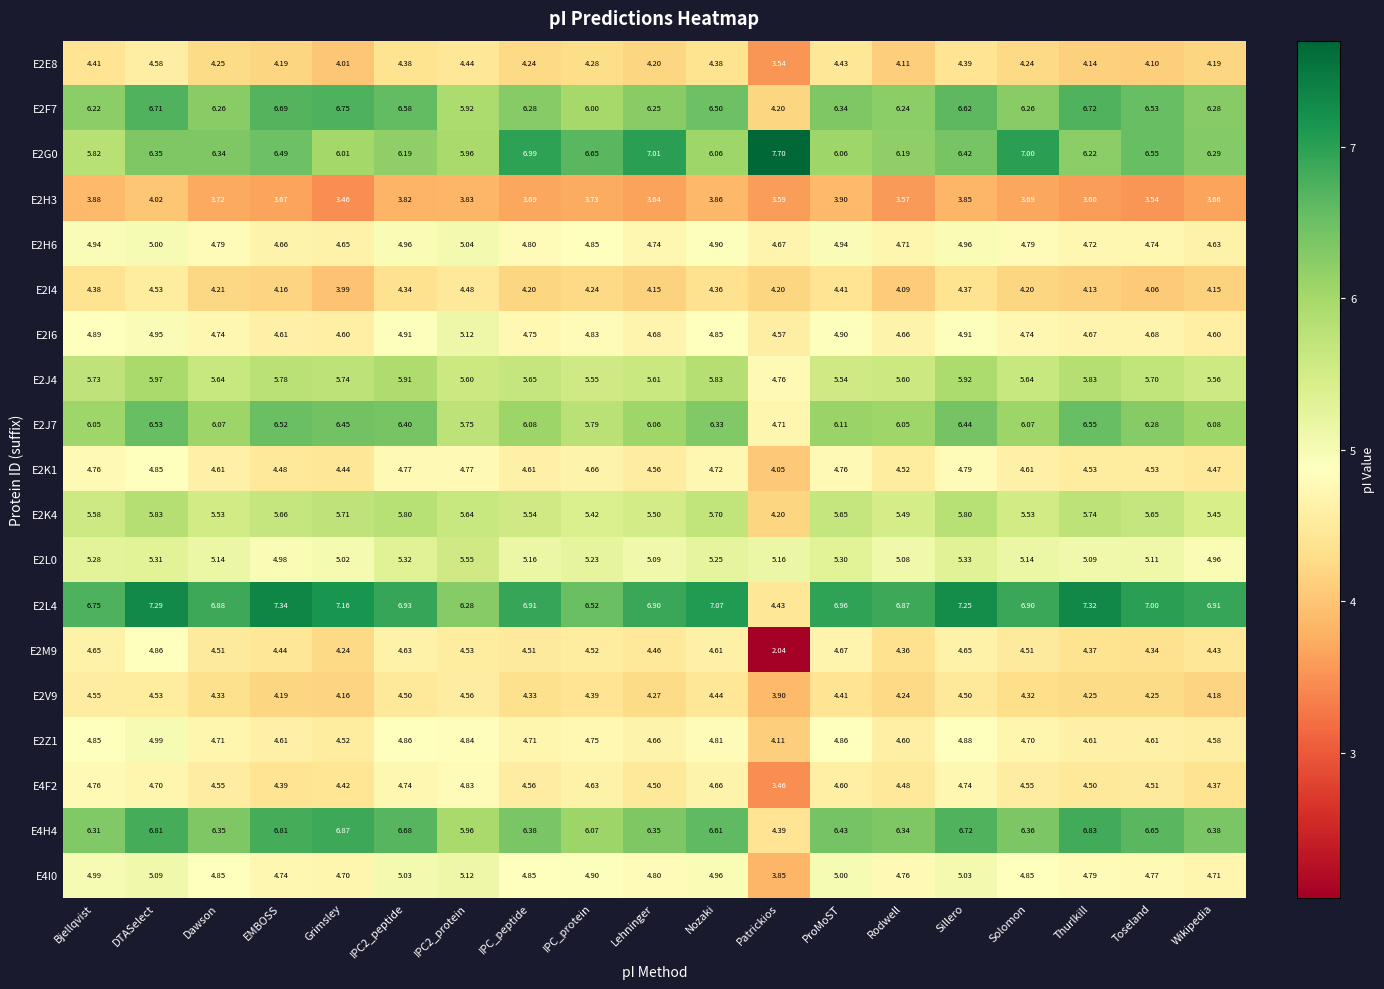

At how many categories does at least one series exceed 4?

19